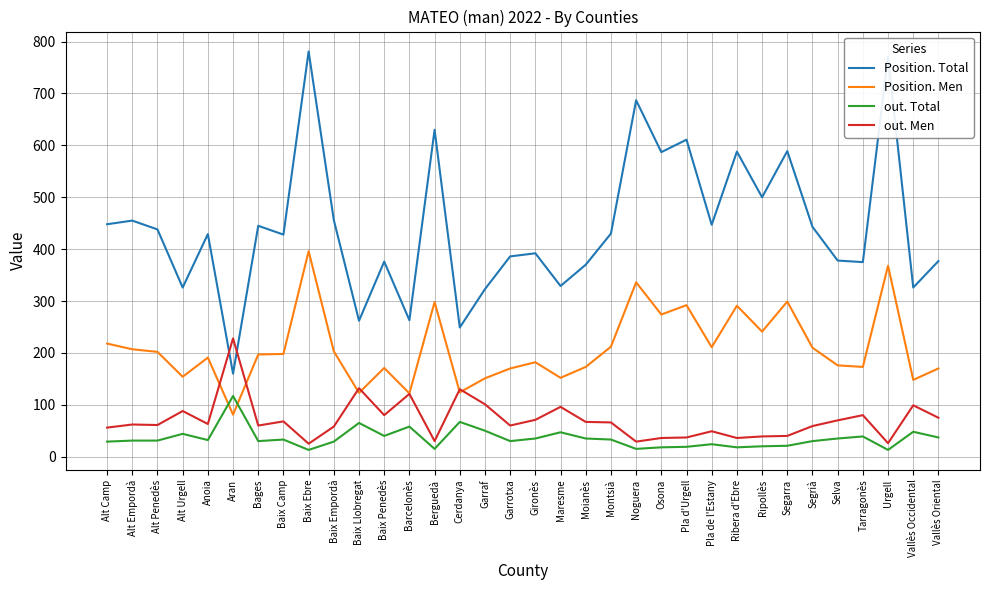

Between Barcelonès and Garrotxa, which series saw the biggest shift?

Position. Total